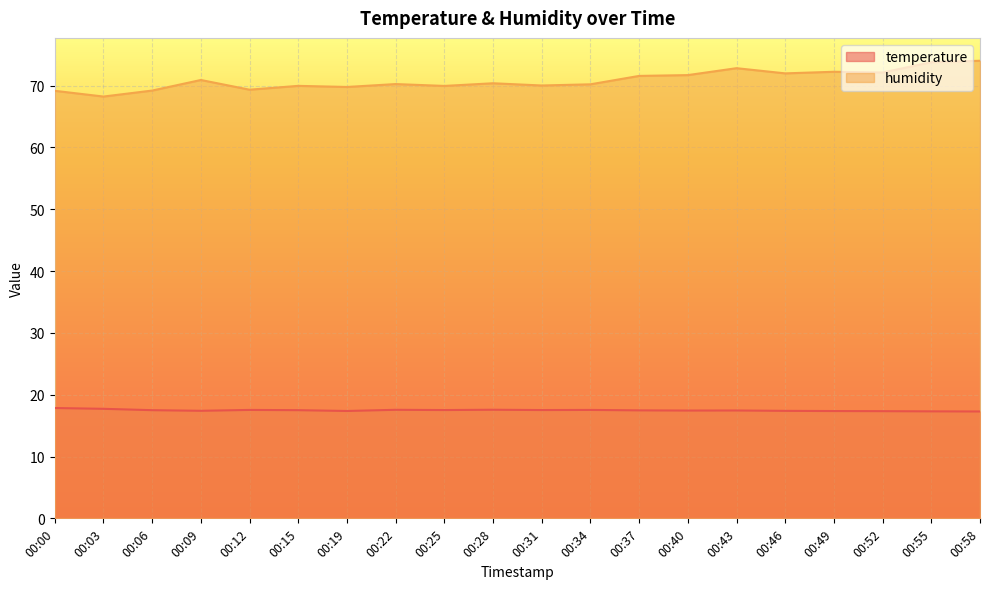

Which series has the largest total across all categories?

humidity